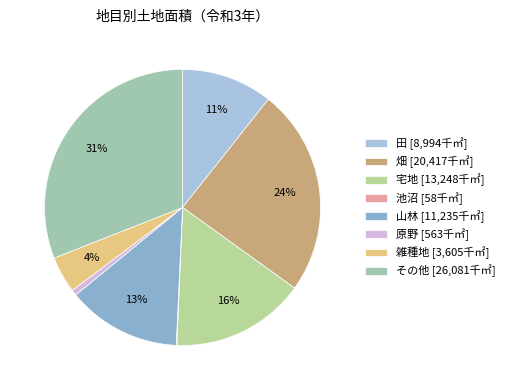

What percentage do その他 and 畑 together represent?

55.2%